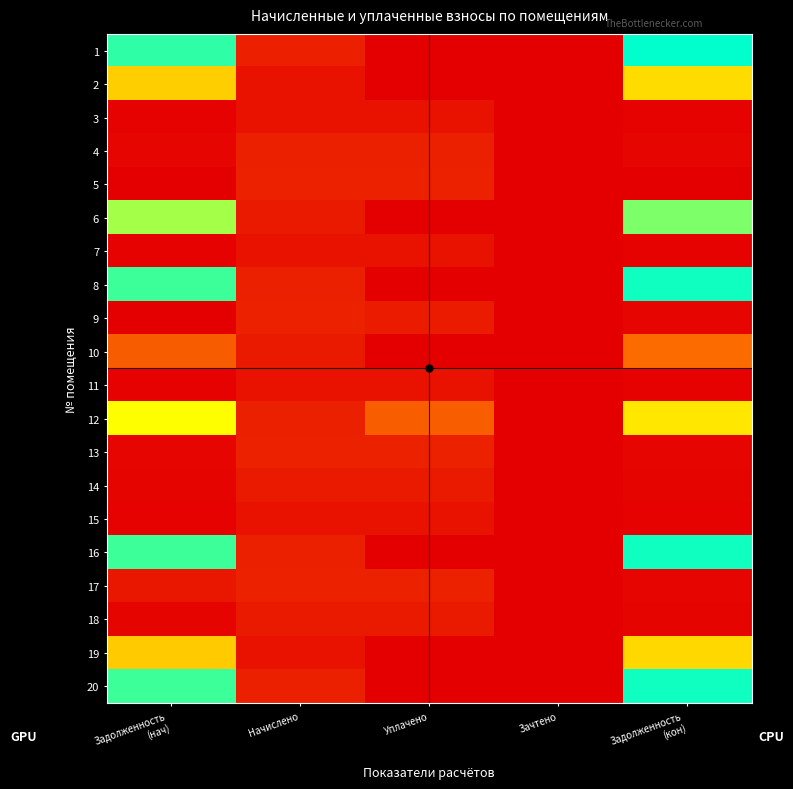

At which category is the sum across all series the highest?

Задолженность
(кон)